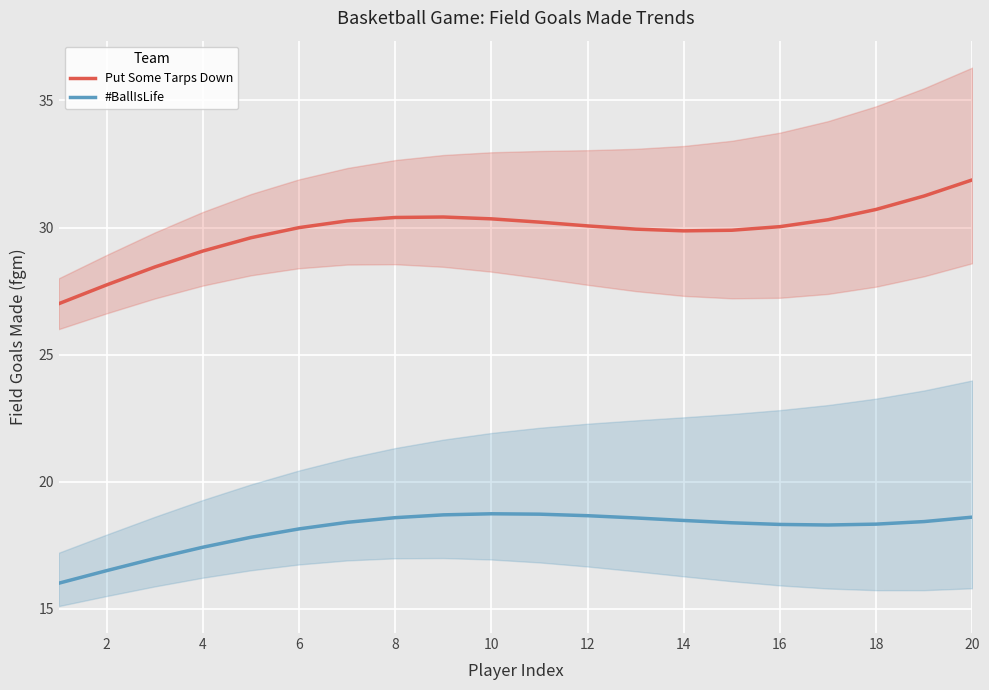

What is the smallest value displayed?

16.0